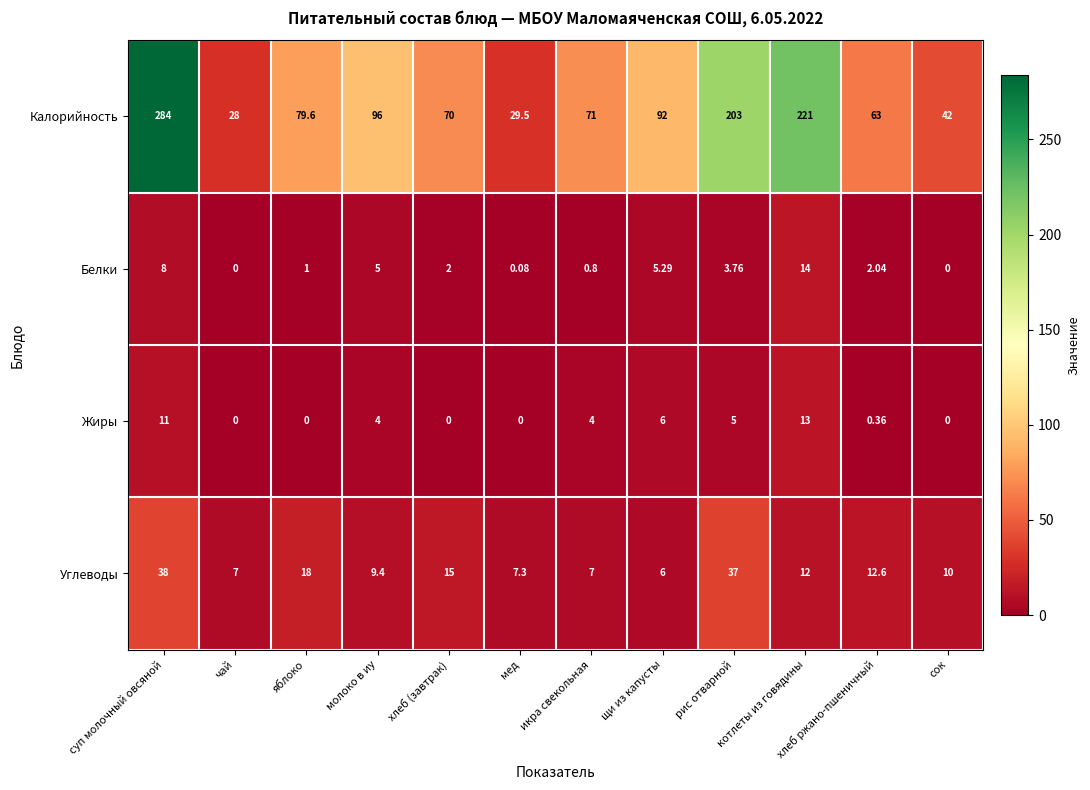

Rank the series at молоко в иу from highest to lowest value.

Калорийность, Углеводы, Белки, Жиры